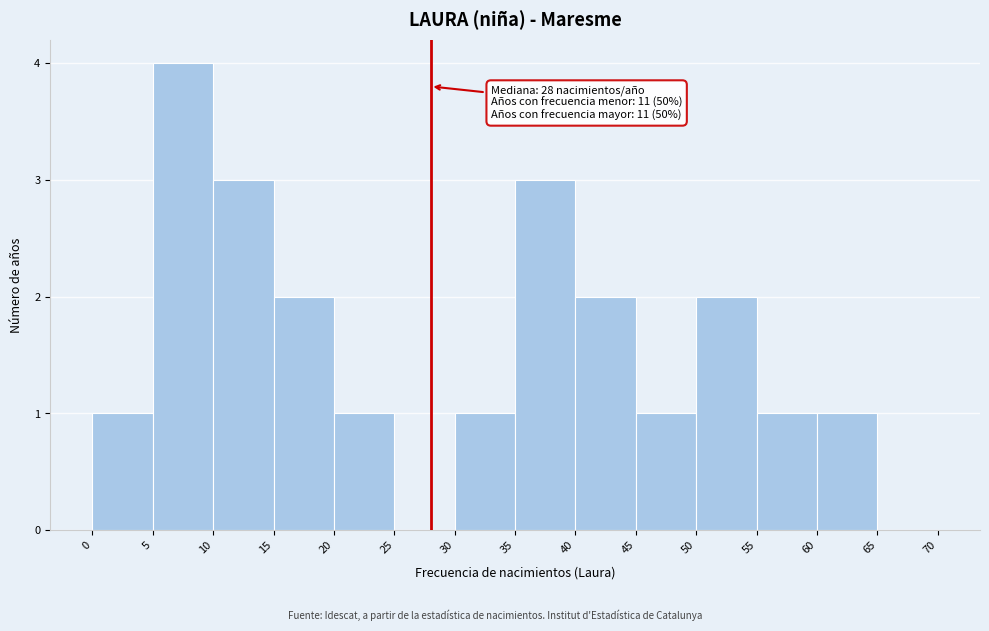

Over which range of the x-axis is the bar tallest?

5 to 10